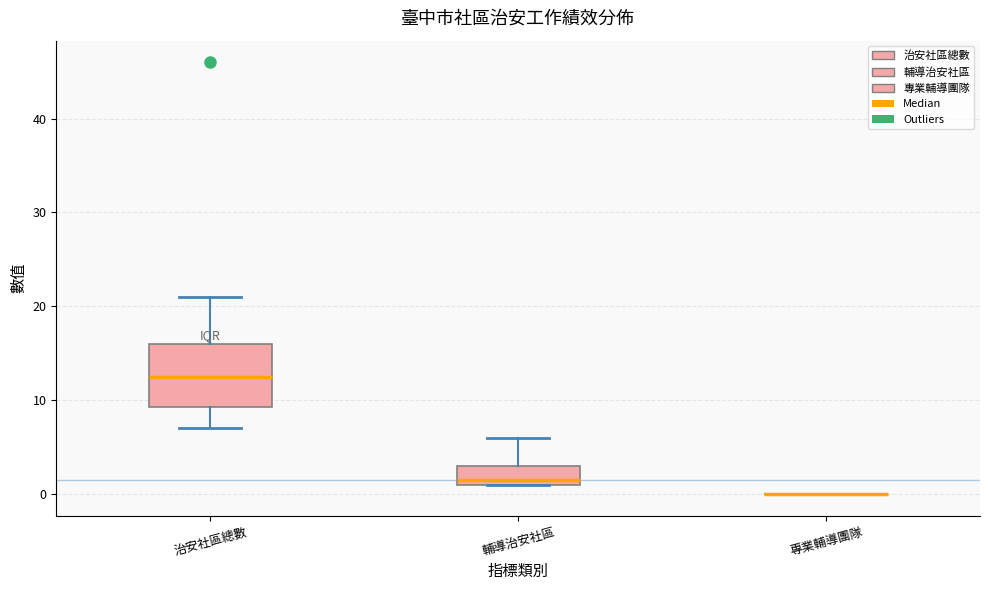

Reading left to right, transcribe this box plot: for each box, give where its median line is, the range the box spans, and where its two whiskers end, as read against the y-axis. The values are not printed on the chart, so give them approximately, as read against the axis.

治安社區總數: median 13, box 9 to 16, whiskers 7 to 21
輔導治安社區: median 2, box 1 to 3, whiskers 1 to 6
專業輔導團隊: box collapsed to a line at 0, whiskers 0 to 0